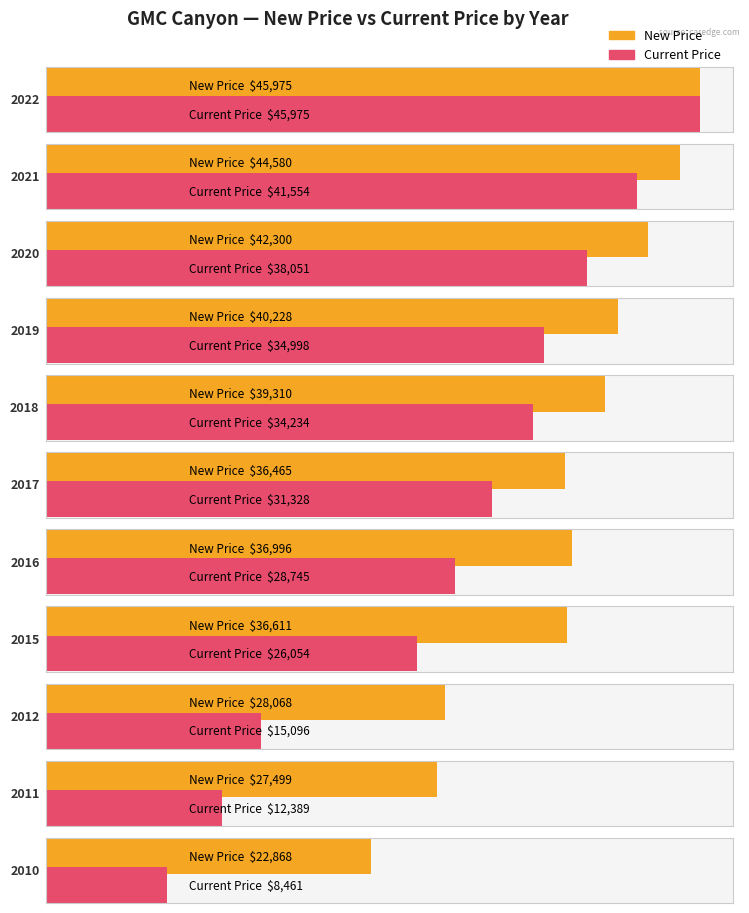

How many bars are there in total?

22